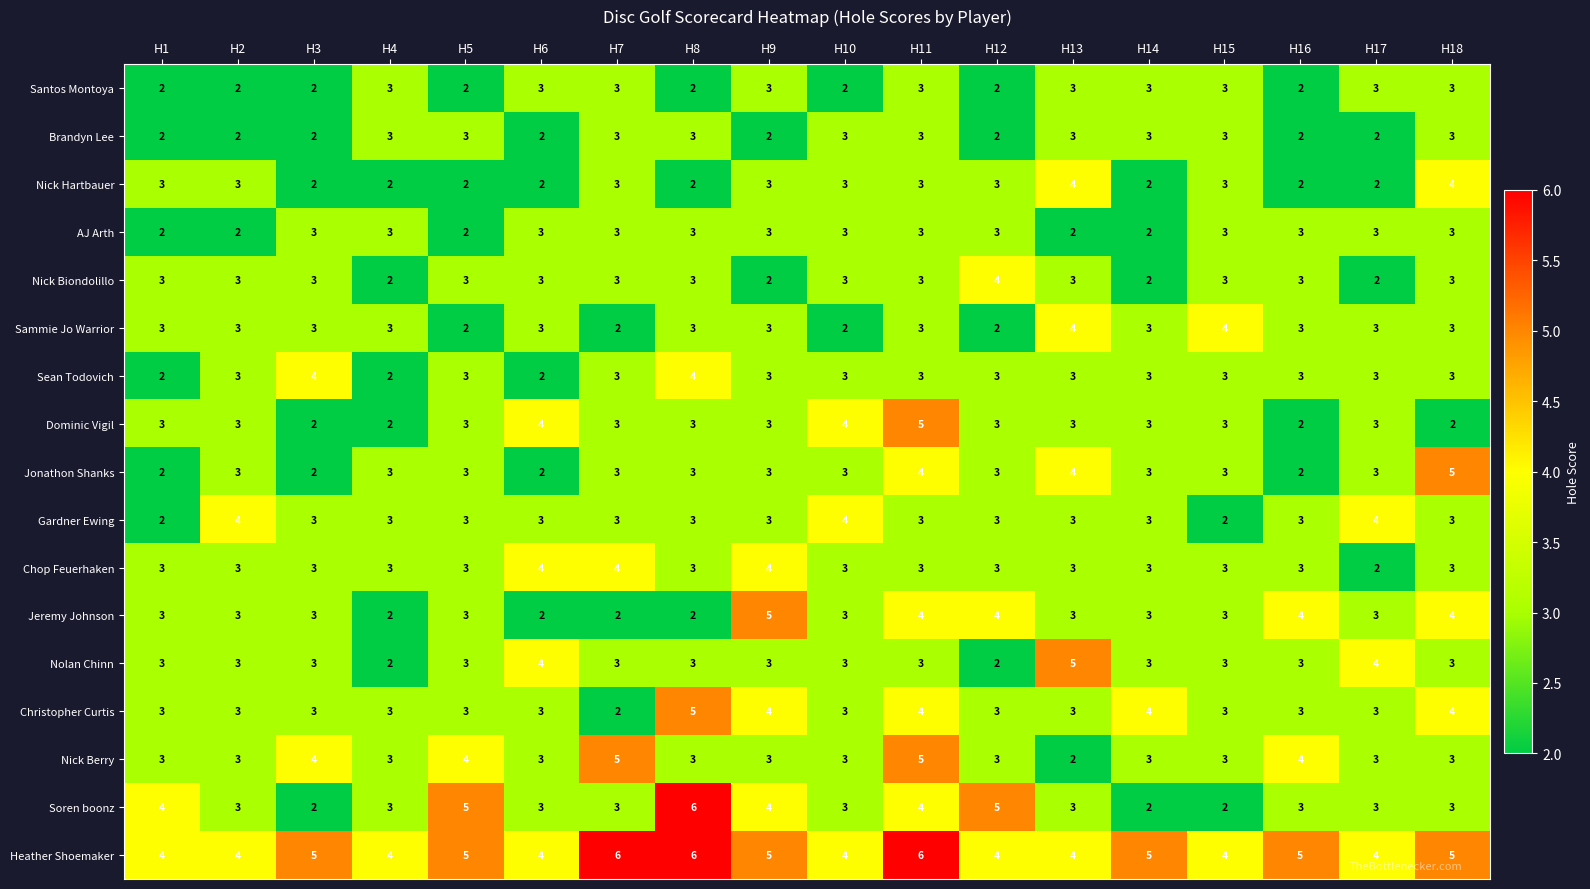

What is the highest value of the Nick Hartbauer series?

4